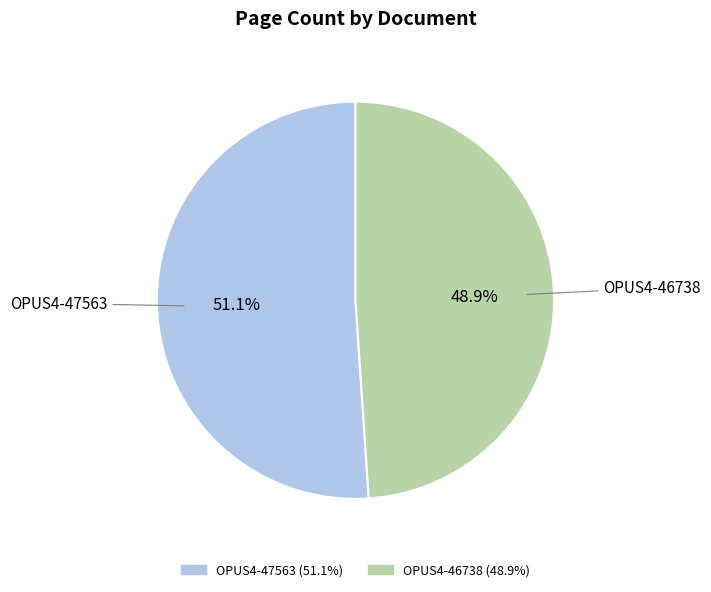

What percentage do OPUS4-46738 and OPUS4-47563 together represent?

100.0%